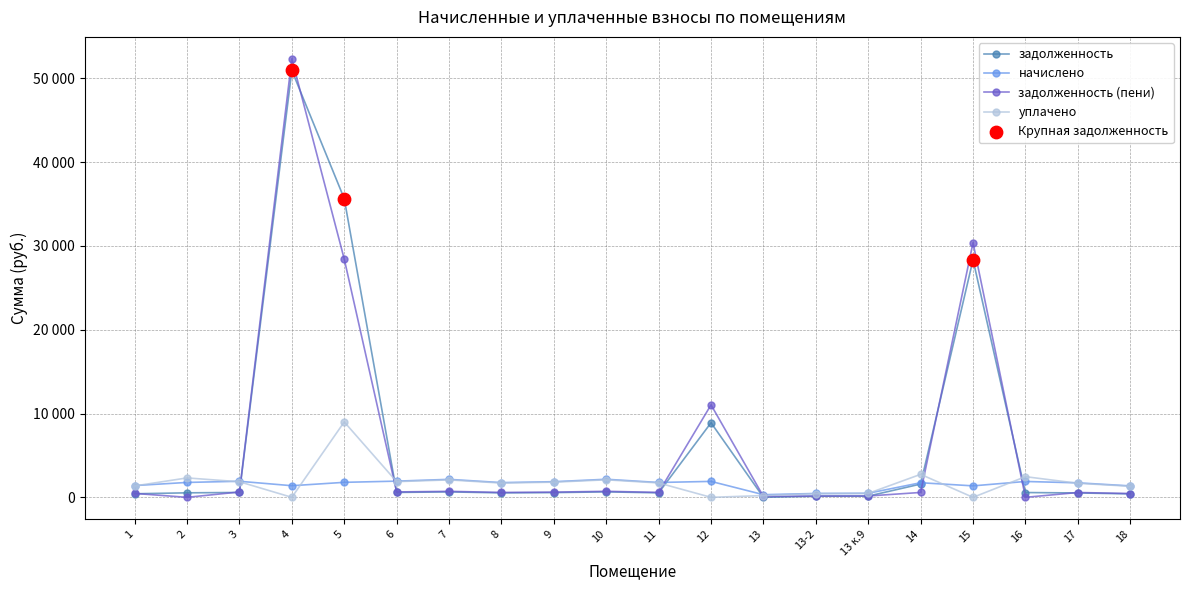

At which category is the sum across all series the highest?

4